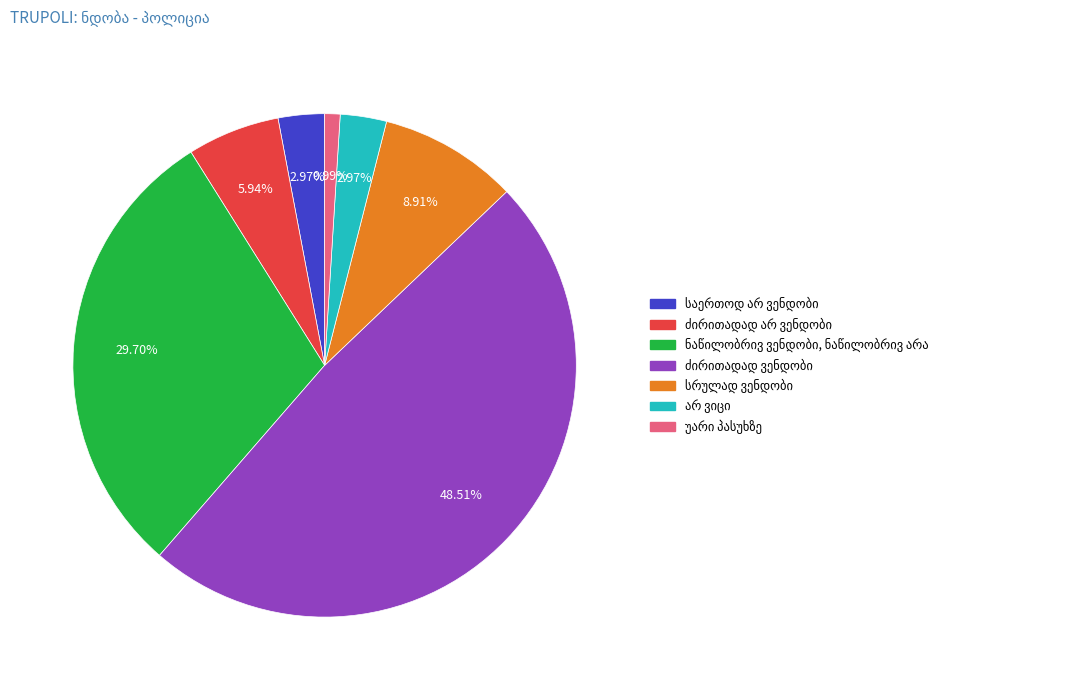

Is there a majority slice in this chart?

No